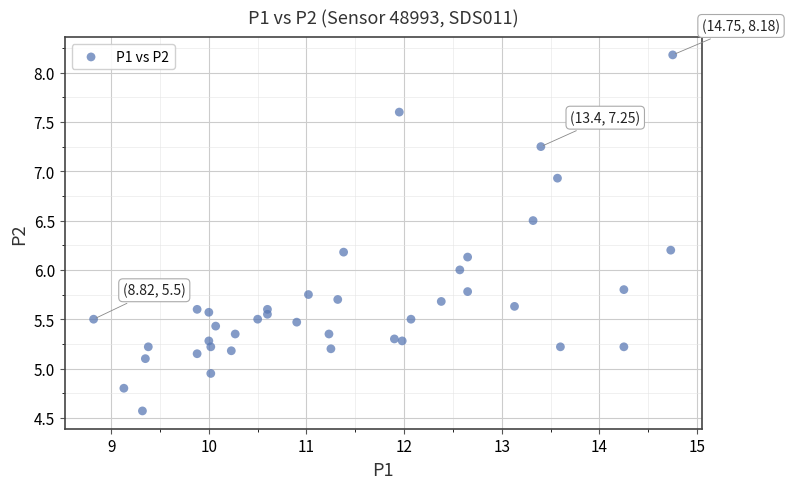

What is the range of Y values (max minus min)?

3.6